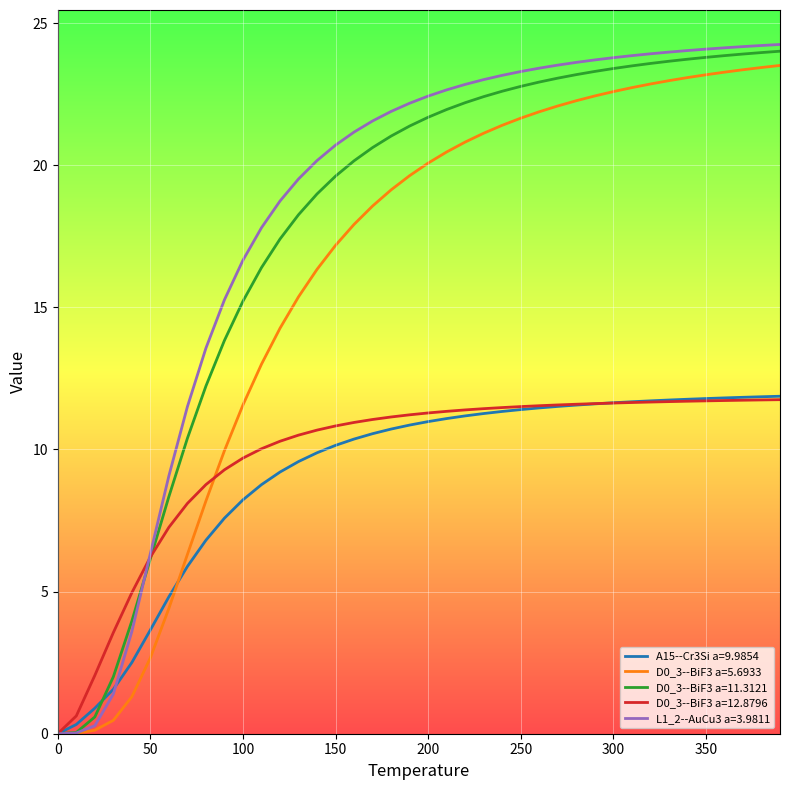

Does the chart display data point markers on the line(s)?

No